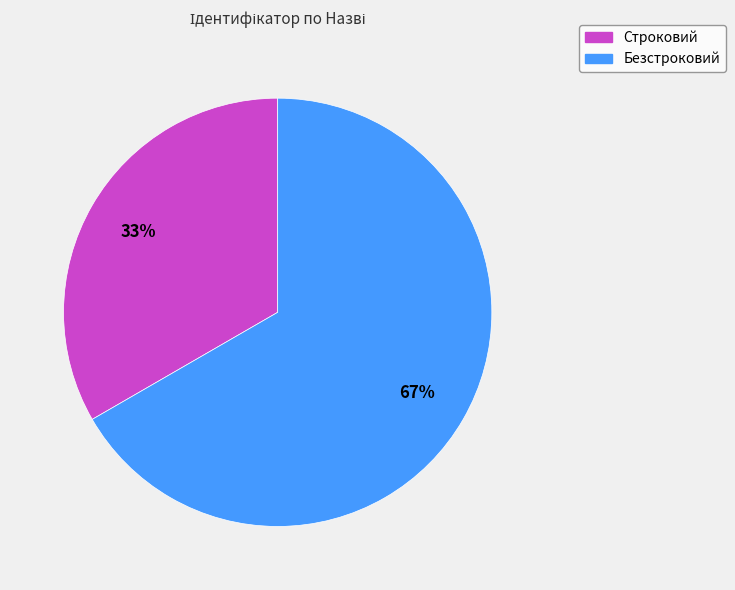

Is there any slice that represents more than half of the pie?

Yes